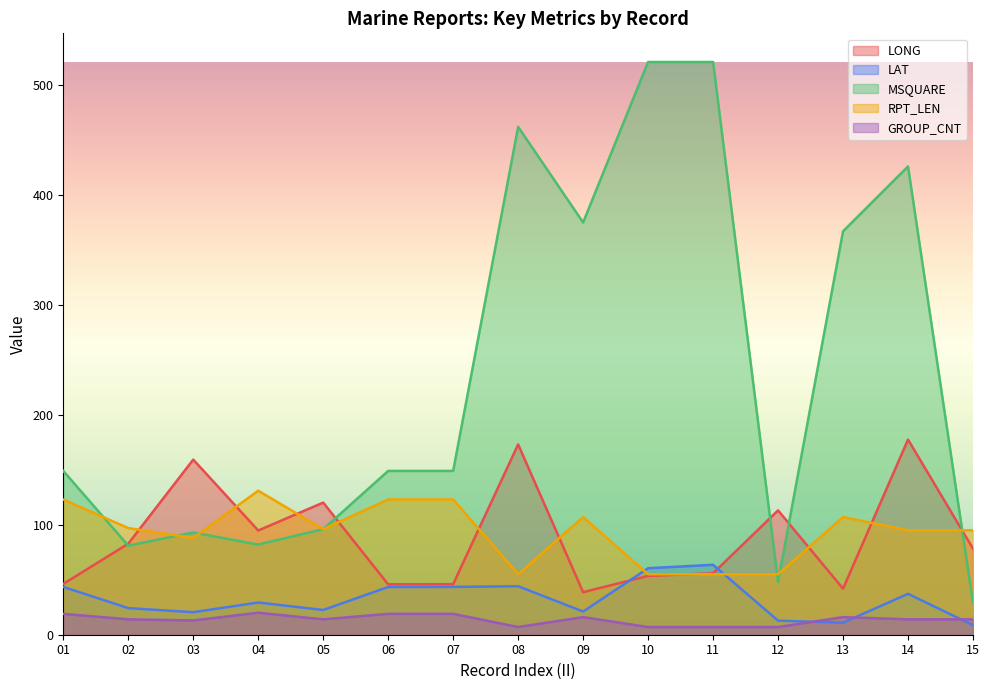

Reading right to left, what are all the values shown in this chart?

LONG: 78.3	177.5	41.9	113.1	55.9	53.5	38.7	173.1	46.0	45.8	120.2	94.8	159.3	82.8	46.2
LAT: 8.7	37.2	10.9	12.8	63.6	60.5	21.1	44.1	43.5	43.4	22.5	29.3	20.5	24.2	43.5
MSQUARE: 29.0	426.0	367.0	48.0	521.0	521.0	375.0	462.0	149.0	149.0	96.0	82.0	93.0	81.0	149.0
RPT_LEN: 95.0	95.0	107.0	55.0	55.0	55.0	107.0	55.0	123.0	123.0	96.0	131.0	88.0	97.0	123.0
GROUP_CNT: 14.0	14.0	16.0	7.0	7.0	7.0	16.0	7.0	19.0	19.0	14.0	20.0	13.0	14.0	19.0